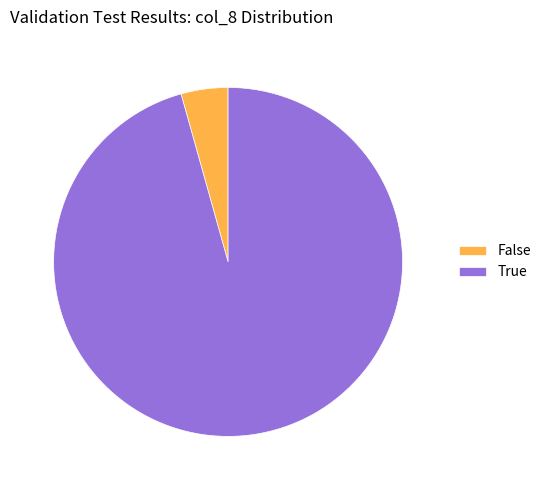

How many segments does this pie chart have?

2